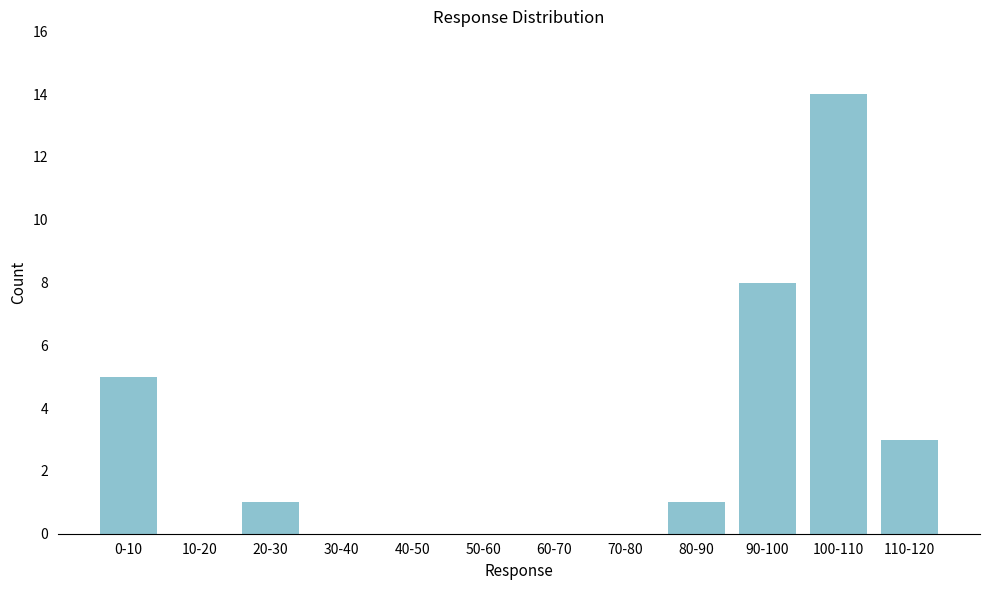

Reading right to left, what are all the values shown in this chart?

110-120=3	100-110=14	90-100=8	80-90=1	70-80=0	60-70=0	50-60=0	40-50=0	30-40=0	20-30=1	10-20=0	0-10=5